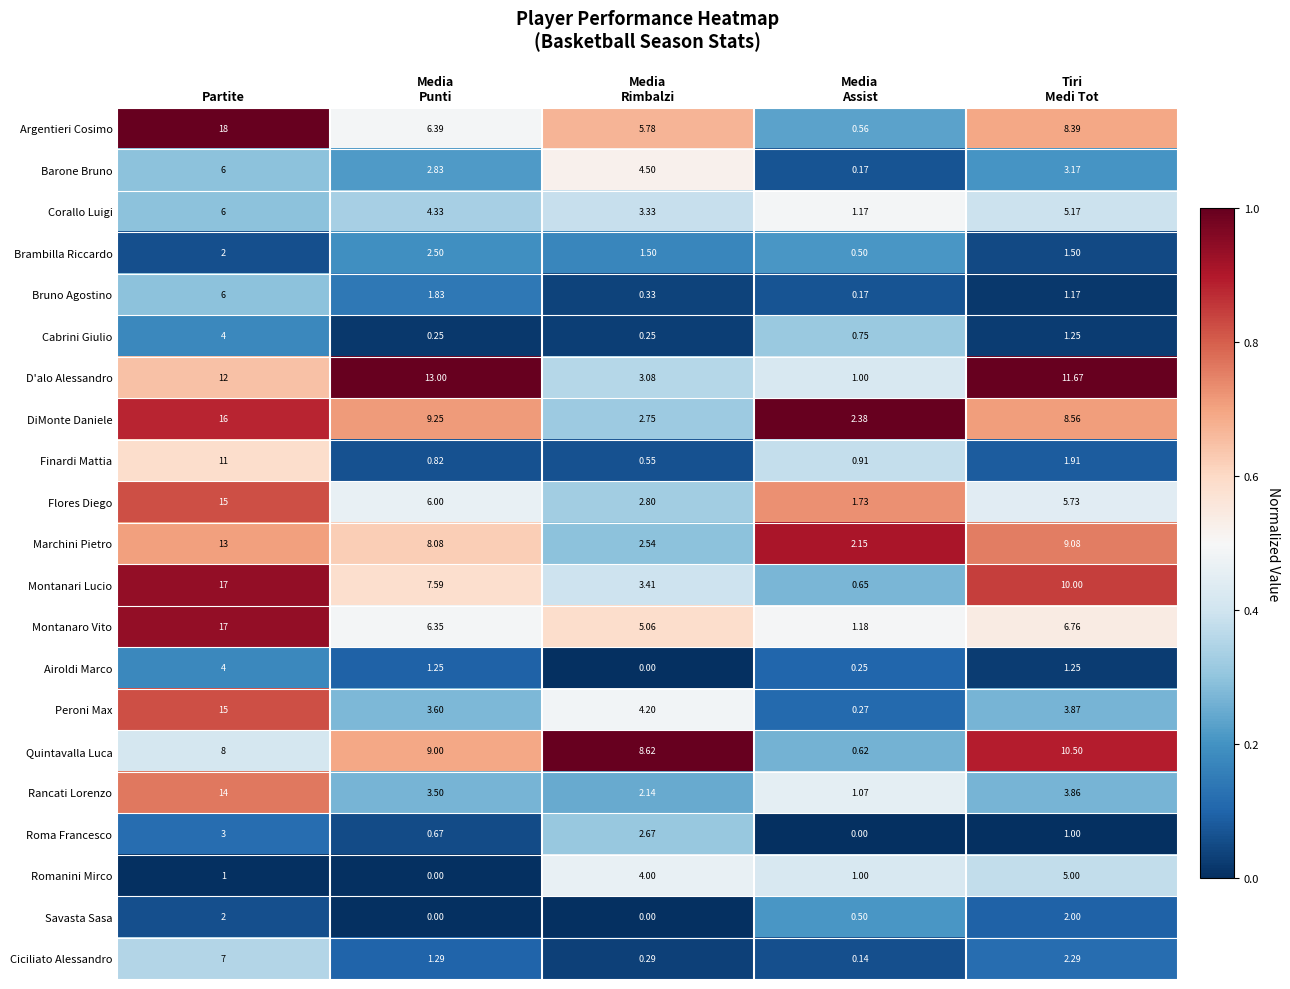

At which label does Barone Bruno first exceed 3?

Partite